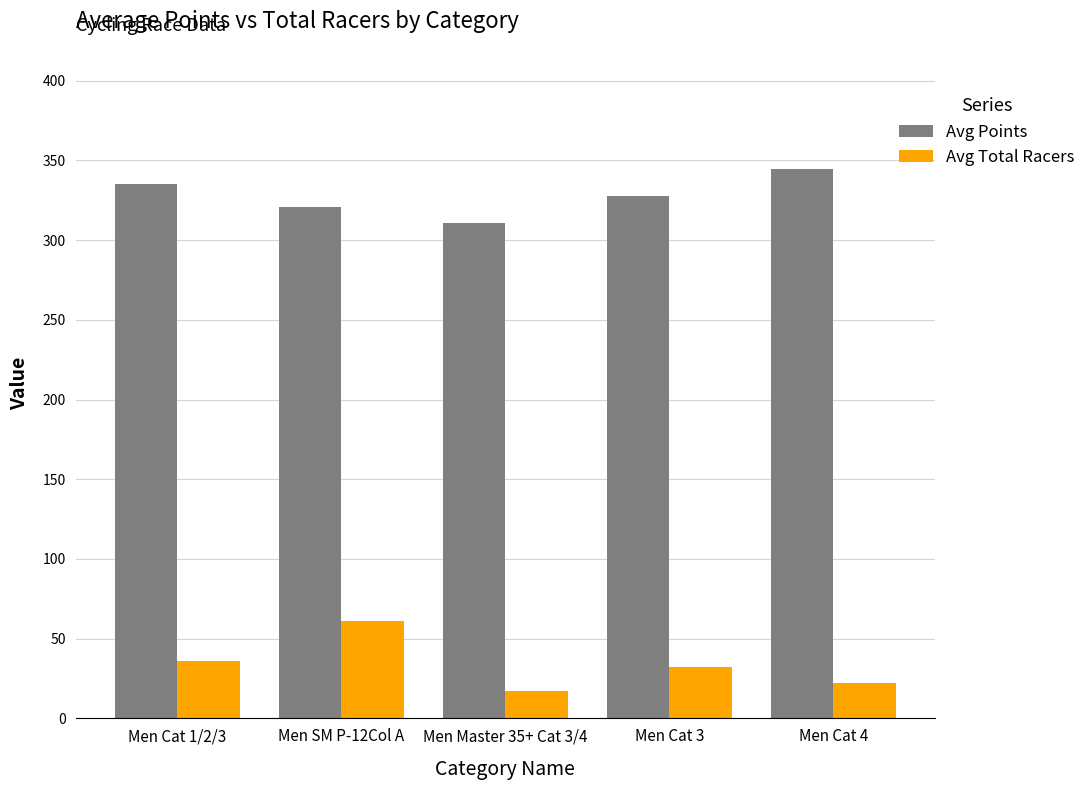

Rank the series by their average value, from highest to lowest.

Avg Points, Avg Total Racers